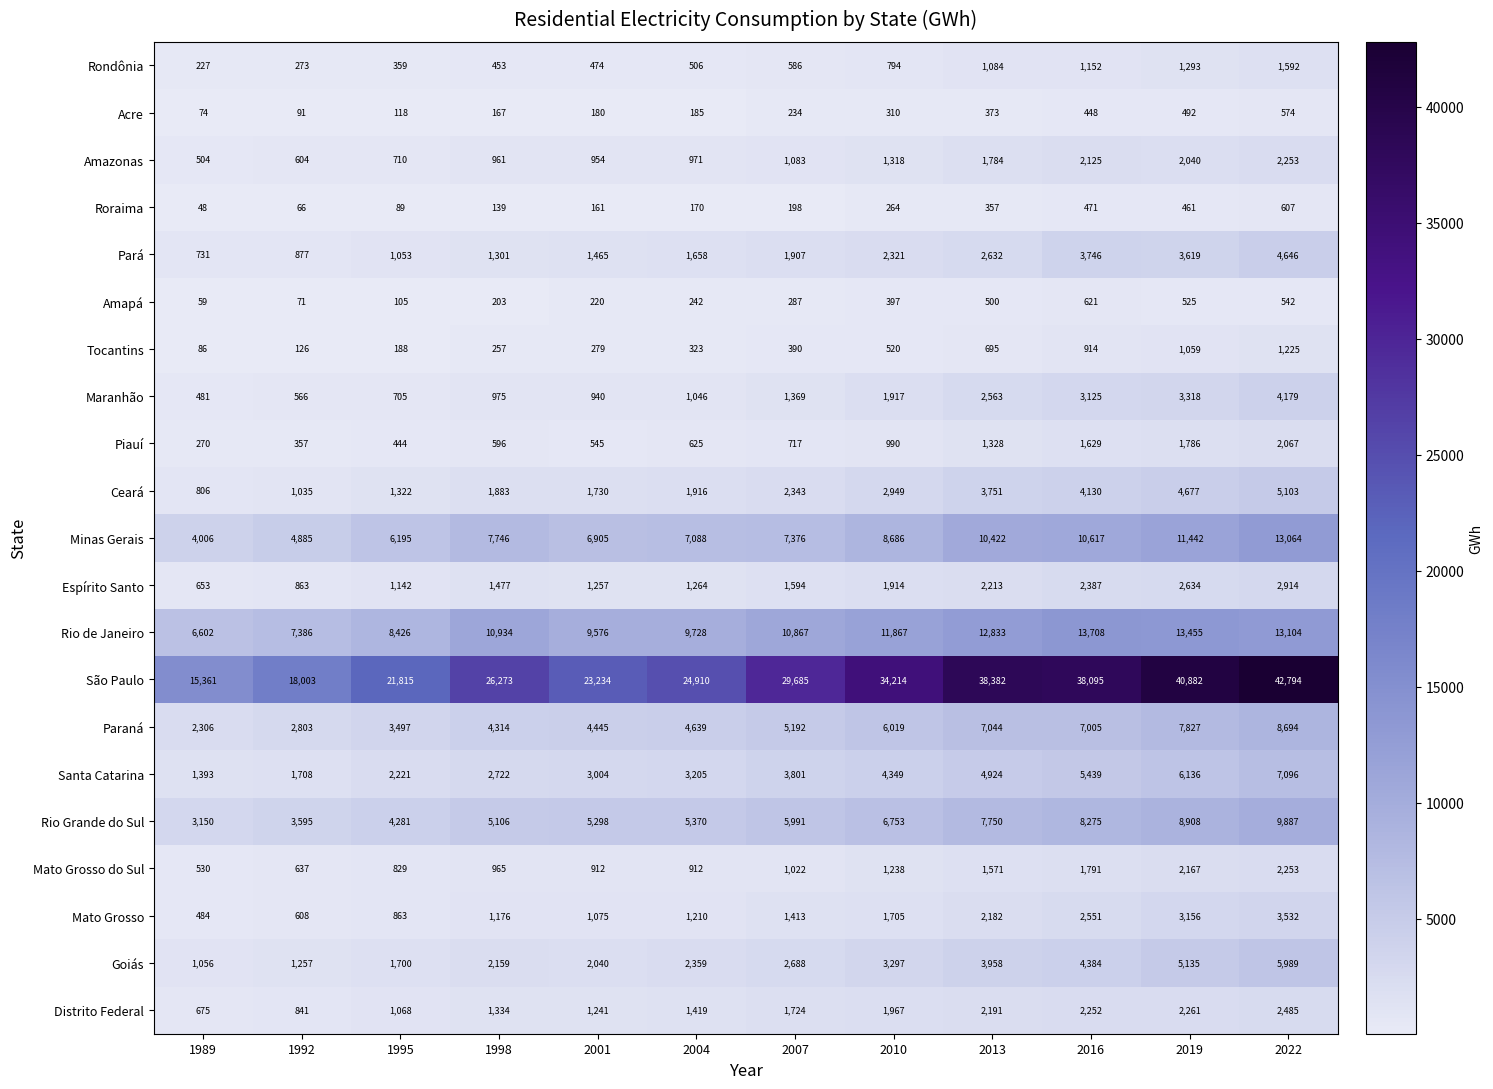

What is the difference between the Rondônia values at 2004 and 2013?

578